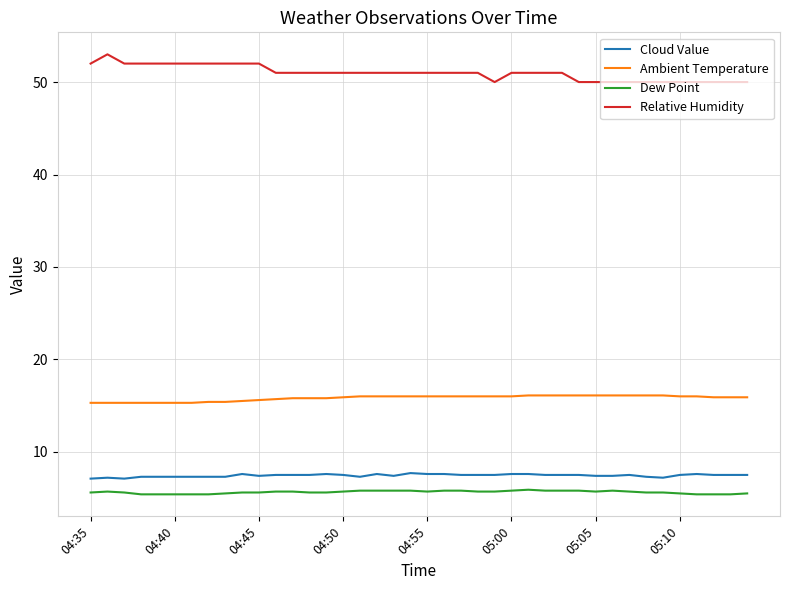

True or false: Relative Humidity and Dew Point intersect in this chart.

False